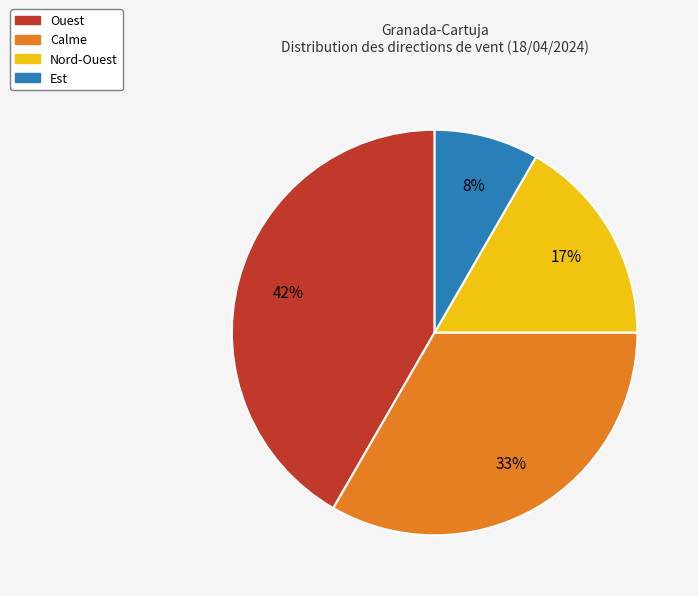

To the nearest percent, what is the average slice percentage?

25%